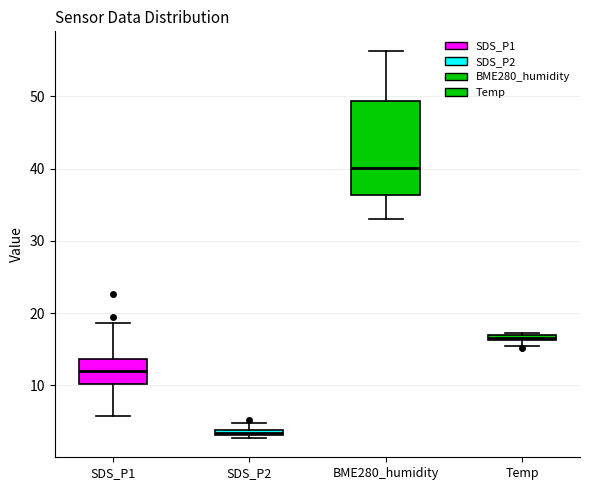

Where is the lower edge of the box for SDS_P2 on the y-axis? The values are not printed on the chart, so give them approximately, as read against the axis.

3